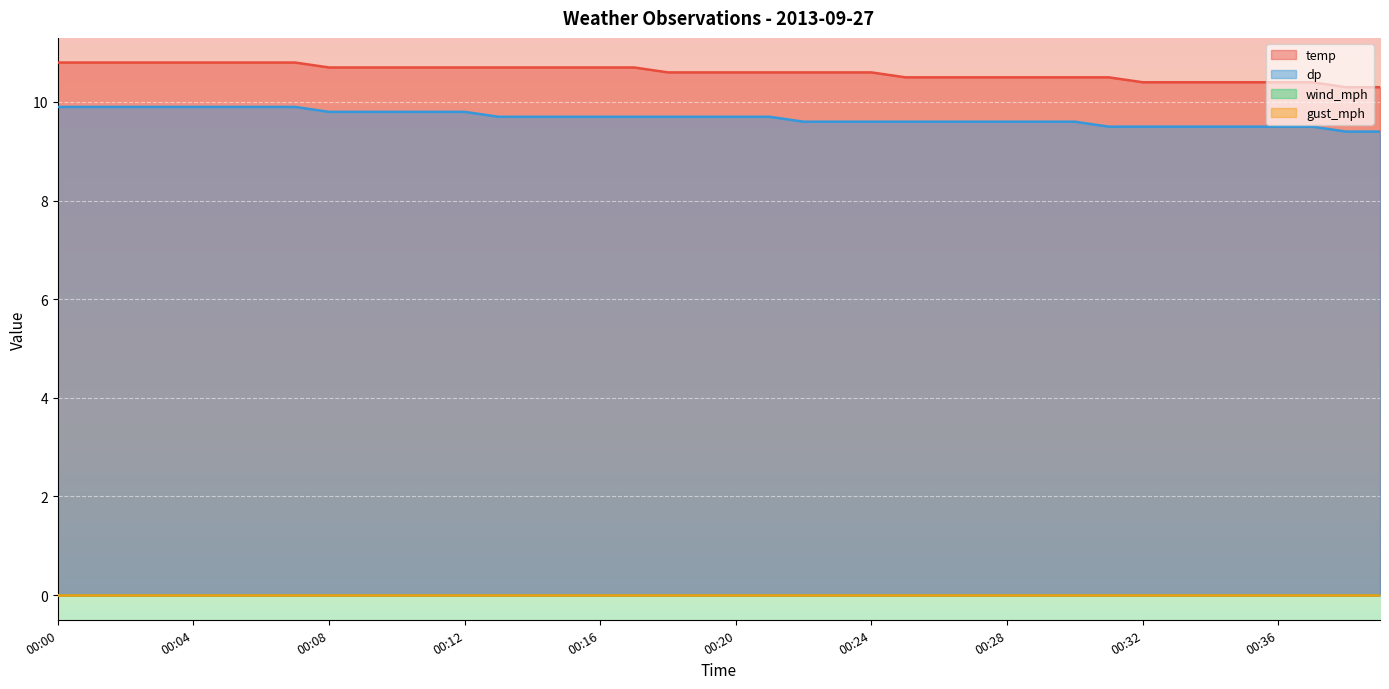

At which label is temp closest to 10?

00:38